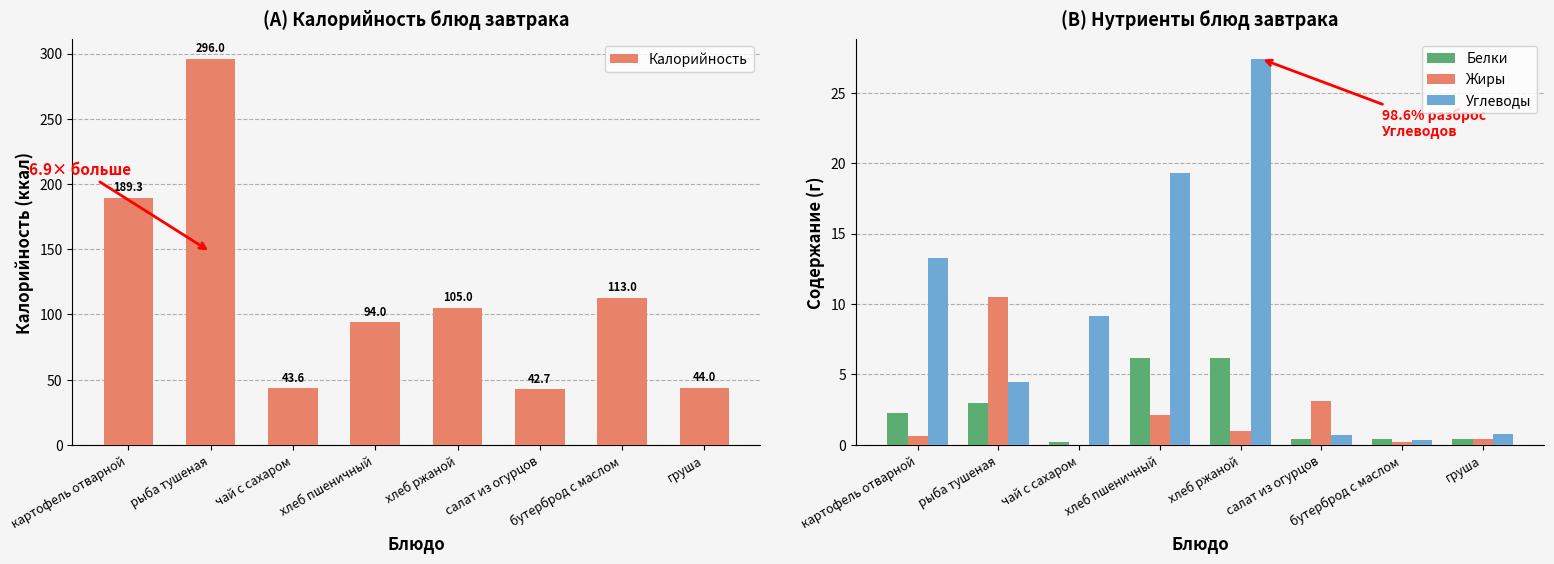

What position from the left is бутерброд с маслом?

7